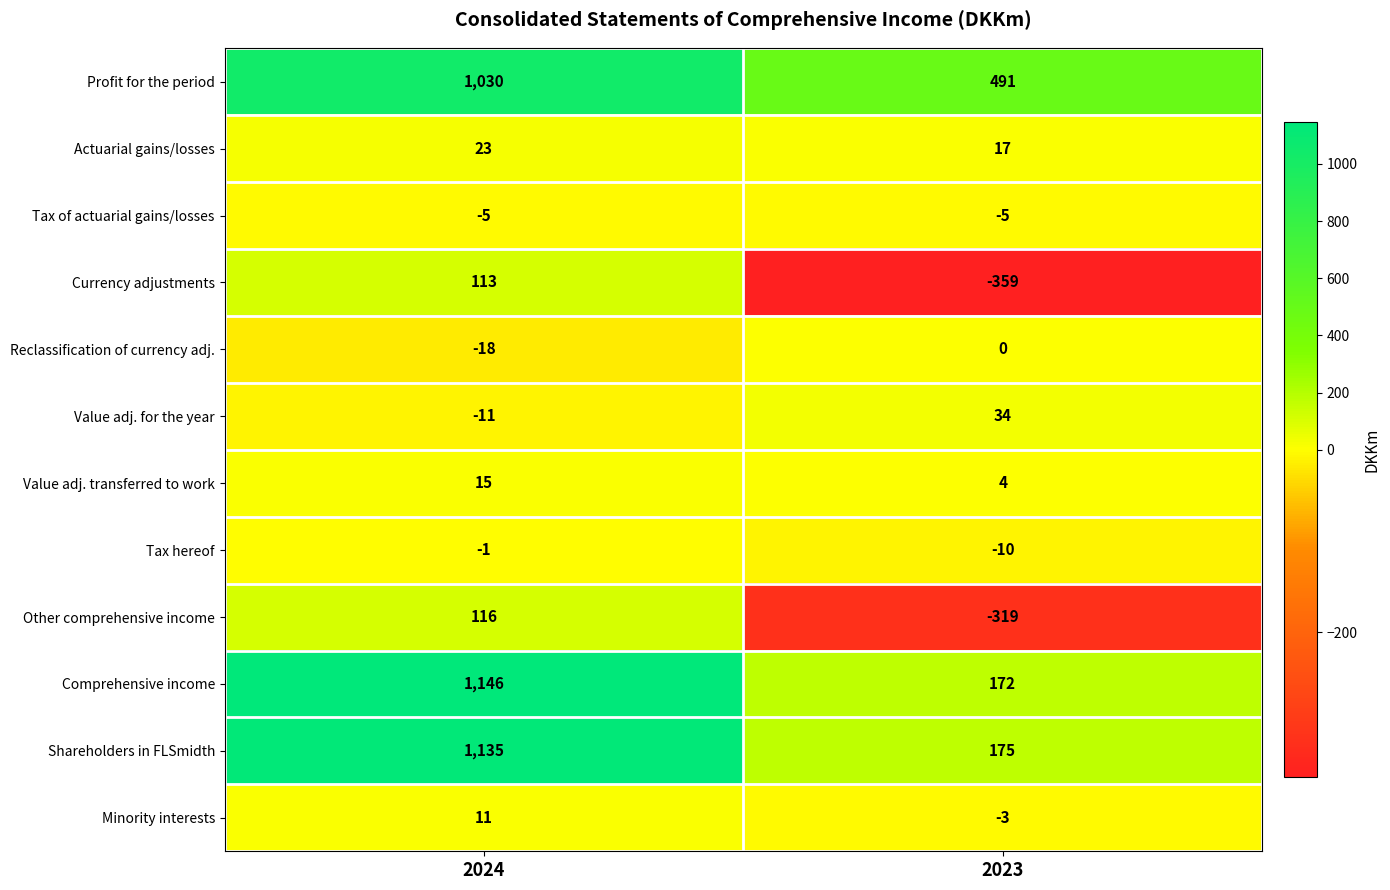

The value of Profit for the period at 2024 is 362. True or false?

False